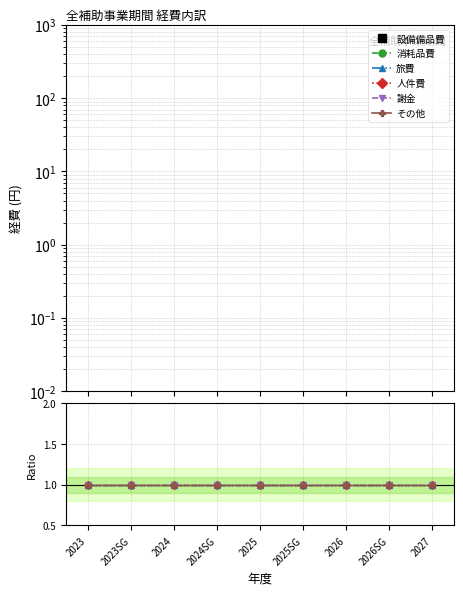

What are all the series names shown in the legend?

設備備品費, 消耗品費, 旅費, 人件費, 謝金, その他